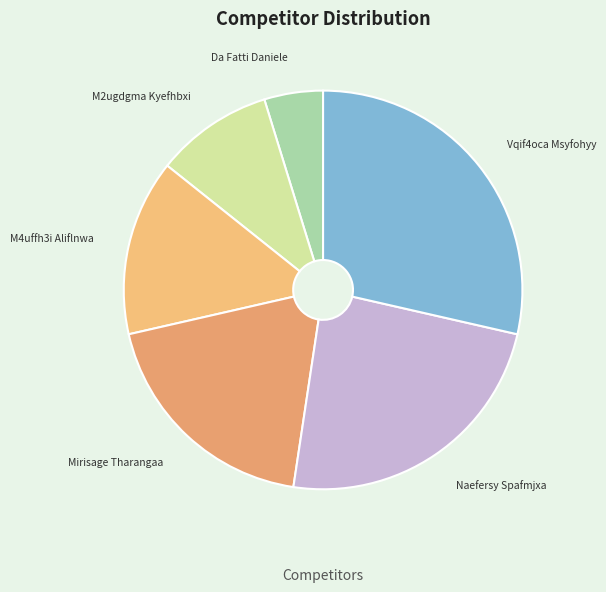

Combined, do M4uffh3i Aliflnwa and Naefersy Spafmjxa account for over 50%?

No